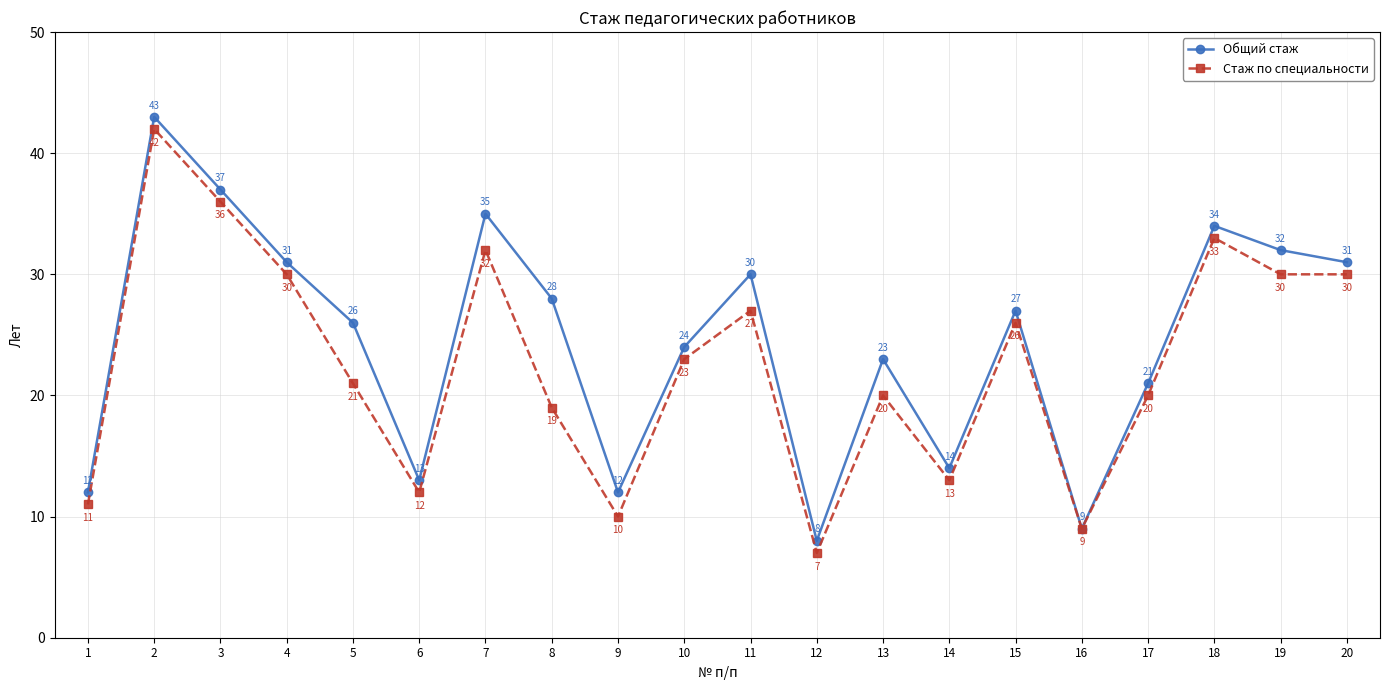

At which label does Общий стаж reach its peak?

2